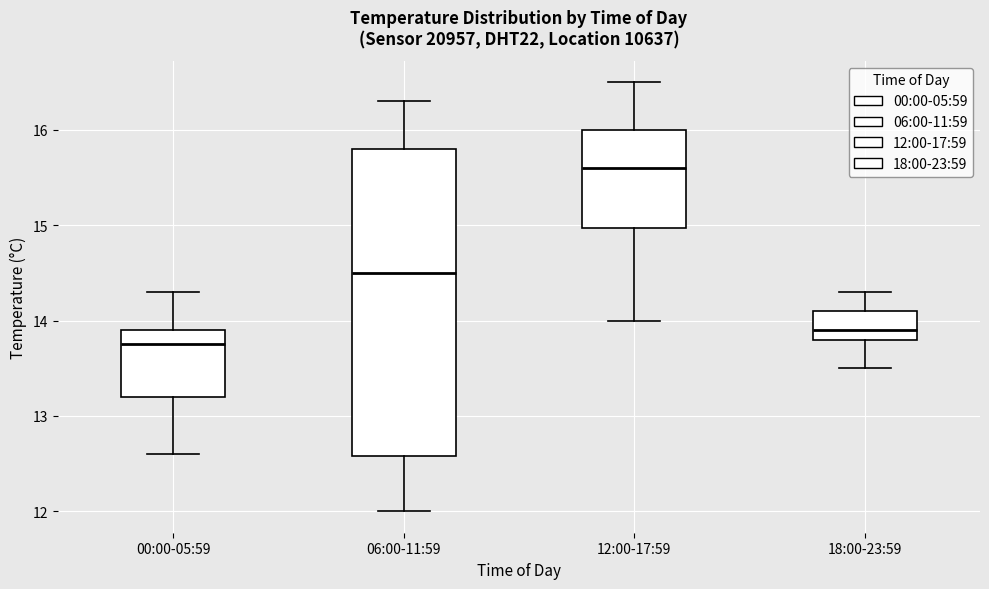

Reading left to right, read every box against the y-axis: the position of its median line, the range the box covers, and the ends of its whiskers. The values are not printed on the chart, so give them approximately, as read against the axis.

00:00-05:59: median 13.8, box 13.2 to 13.9, whiskers 12.6 to 14.3
06:00-11:59: median 14.5, box 12.6 to 15.8, whiskers 12.0 to 16.3
12:00-17:59: median 15.6, box 15.0 to 16.0, whiskers 14.0 to 16.5
18:00-23:59: median 13.9, box 13.8 to 14.1, whiskers 13.5 to 14.3